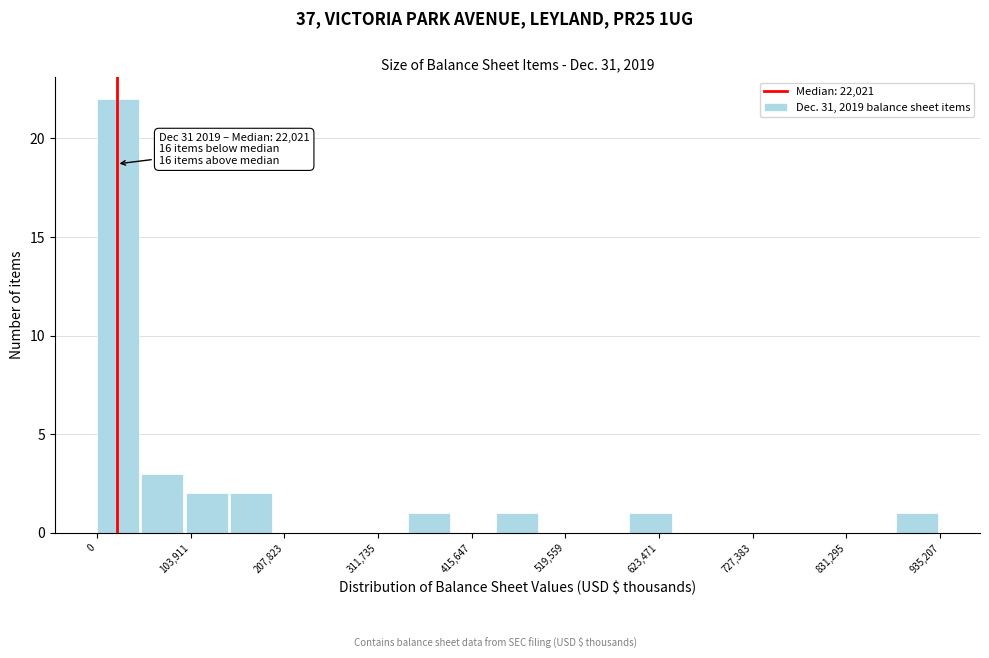

Around what value on the x-axis is the tallest bar? Give the approximate position of its centre, as read against the axis.

20000